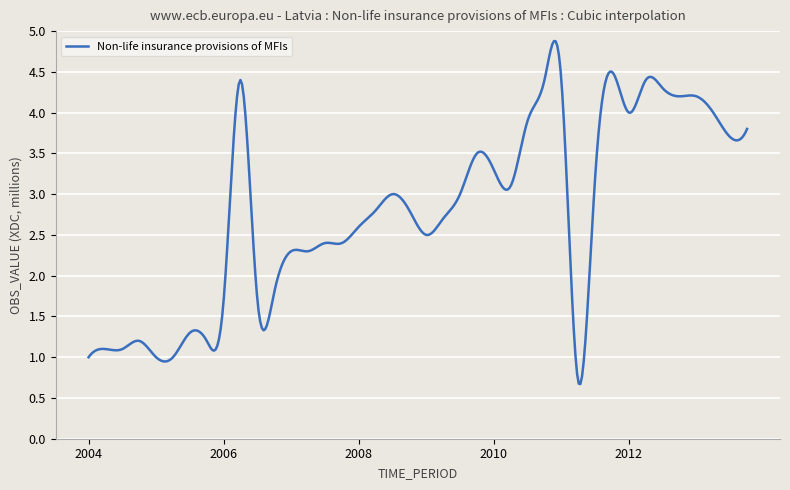

What is the maximum value shown in the chart?

4.9